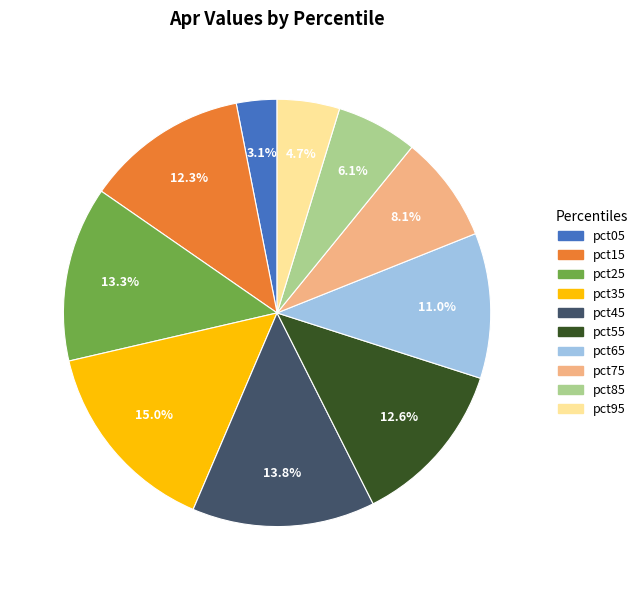

To the nearest percent, what percentage of the pie is pct45?

14%